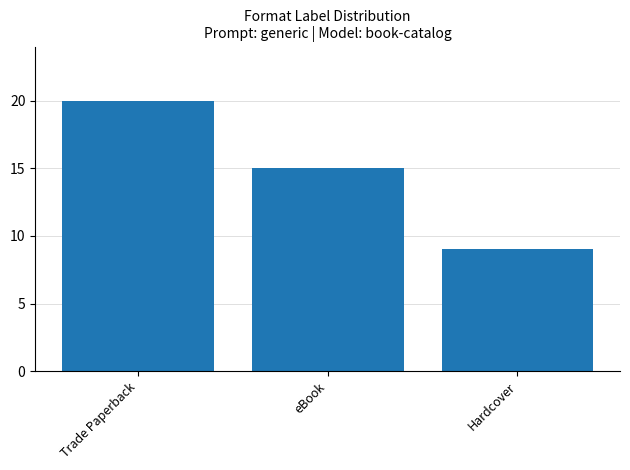

How many bars are there in total?

3